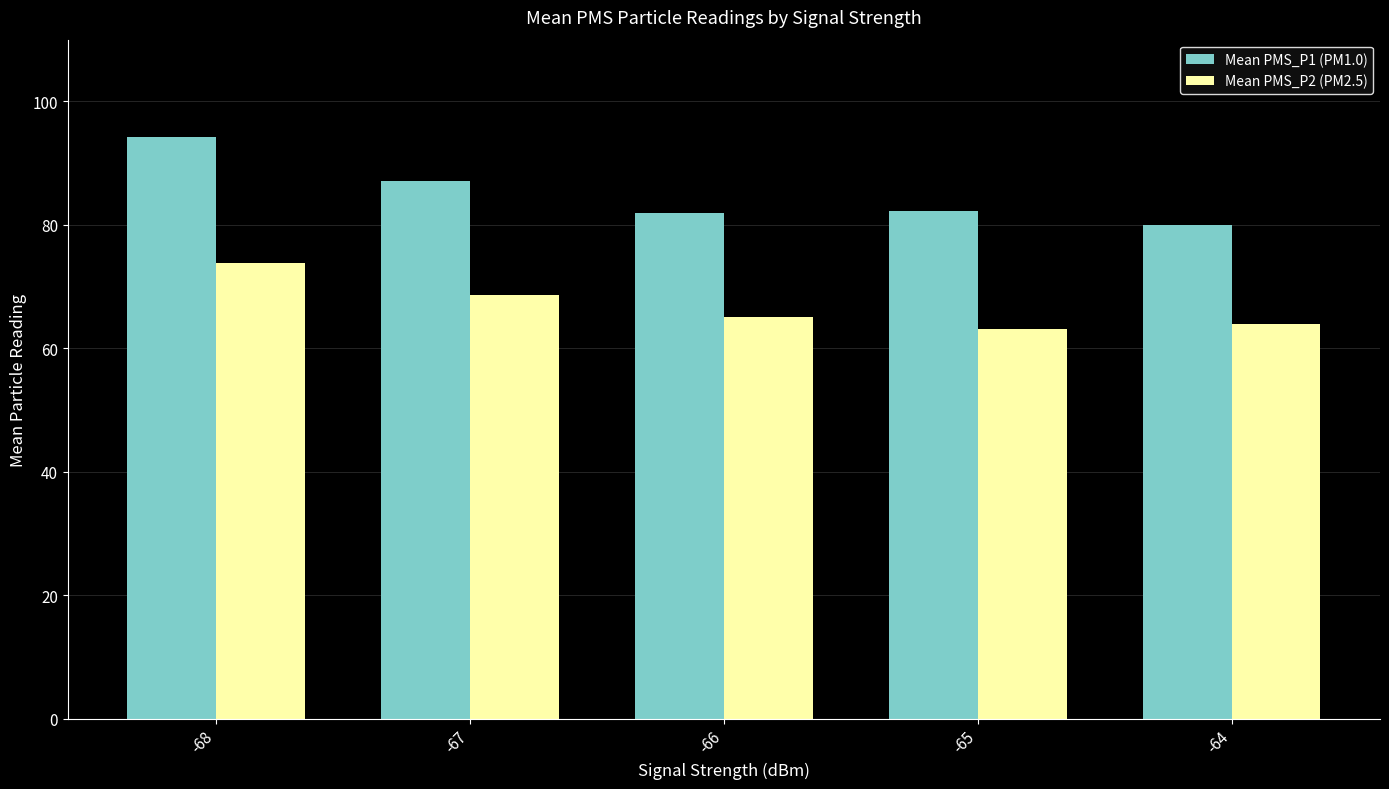

What is the minimum value for Mean PMS_P1 (PM1.0)?

80.0